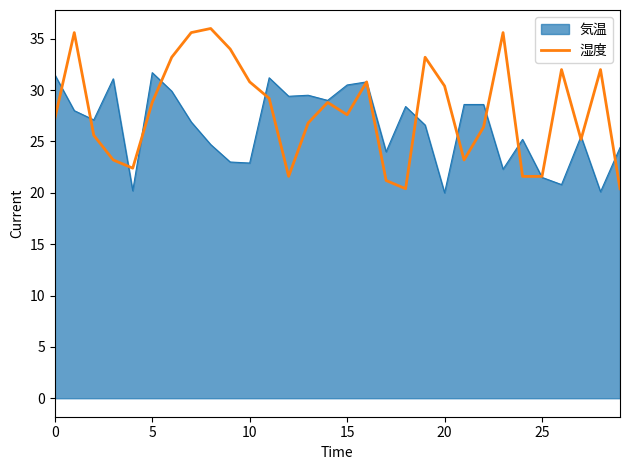

What is the minimum value shown in the chart?

20.0